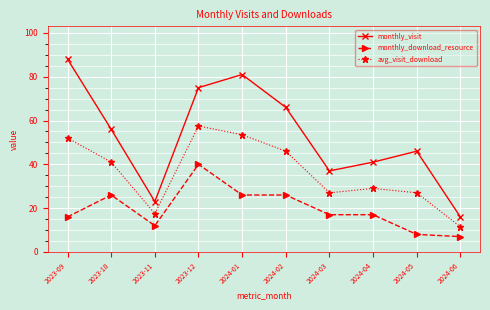

Which series has the largest total across all categories?

monthly_visit